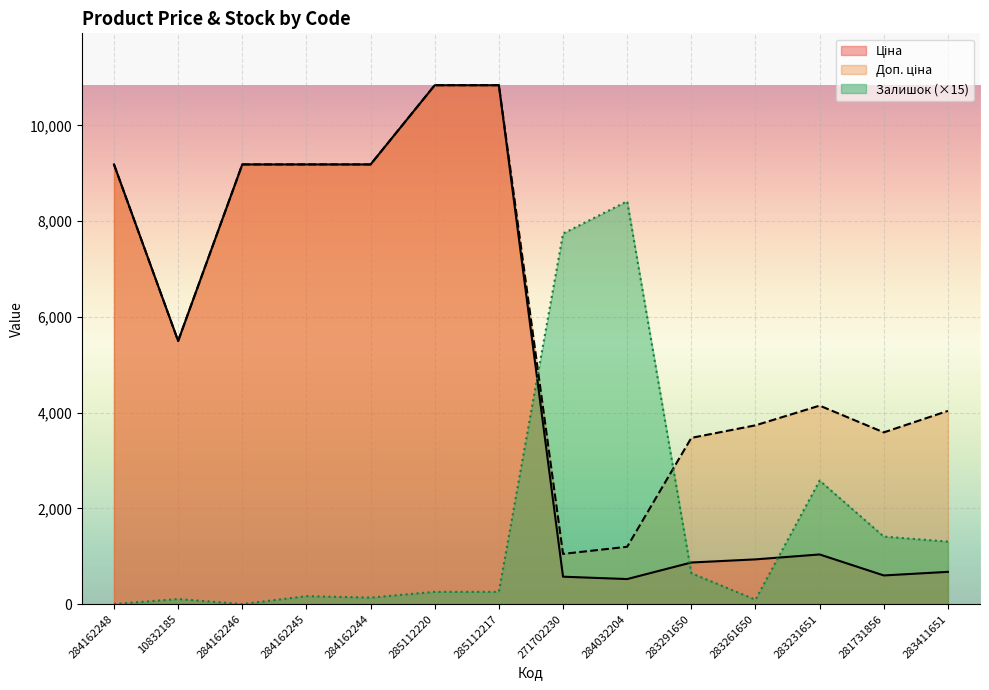

The Ціна series shows 9185.1 at 284162246. True or false?

True